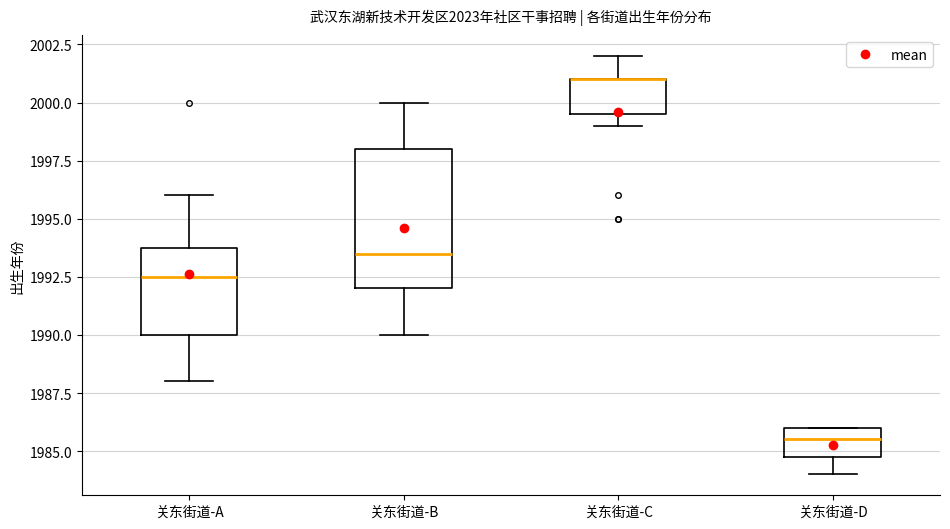

Where does the median line of the box for 关东街道-B sit on the y-axis? The values are not printed on the chart, so give them approximately, as read against the axis.

1993.5